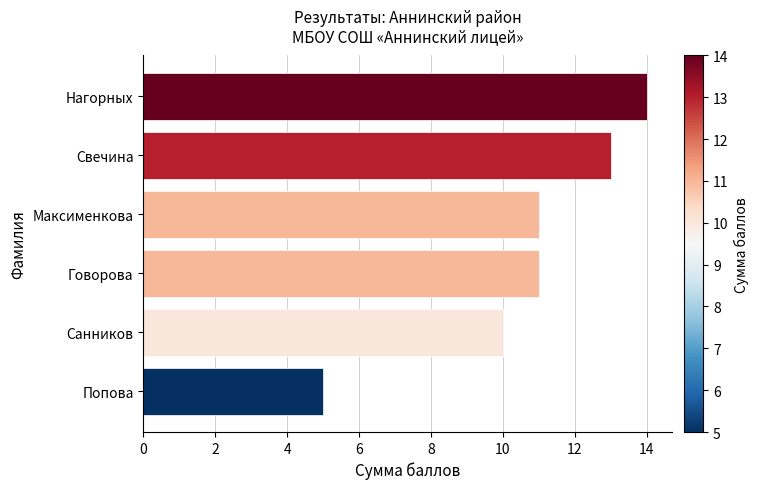

At which label is the value closest to 9?

Санников